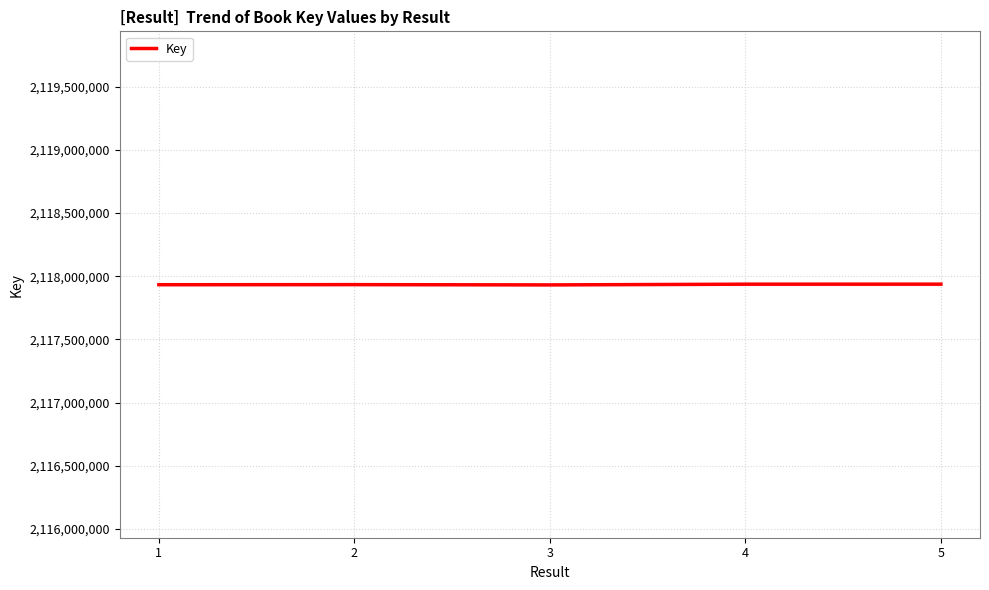

What is the average value?

2117934264